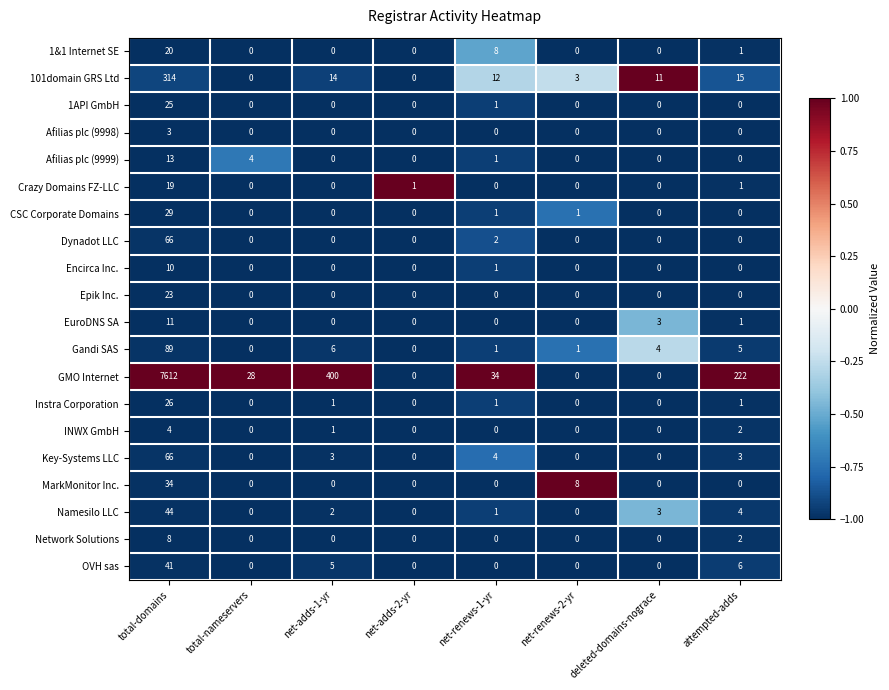

Count the number of categories in the chart.

8